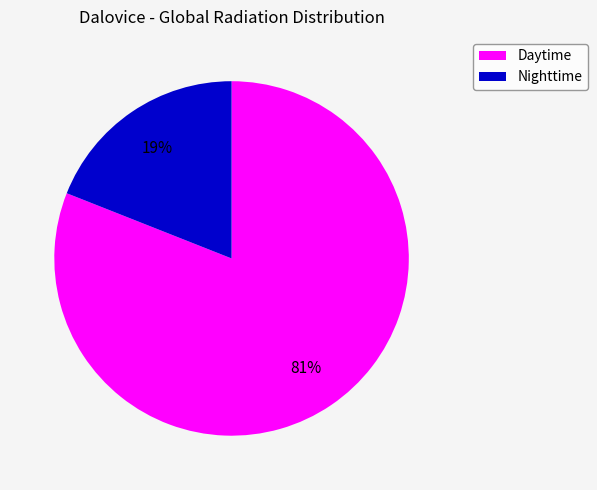

Is there a majority slice in this chart?

Yes